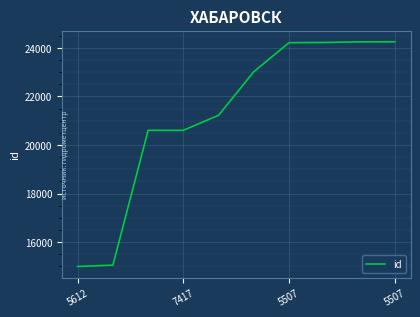

What is the difference between the maximum and minimum values?

9255